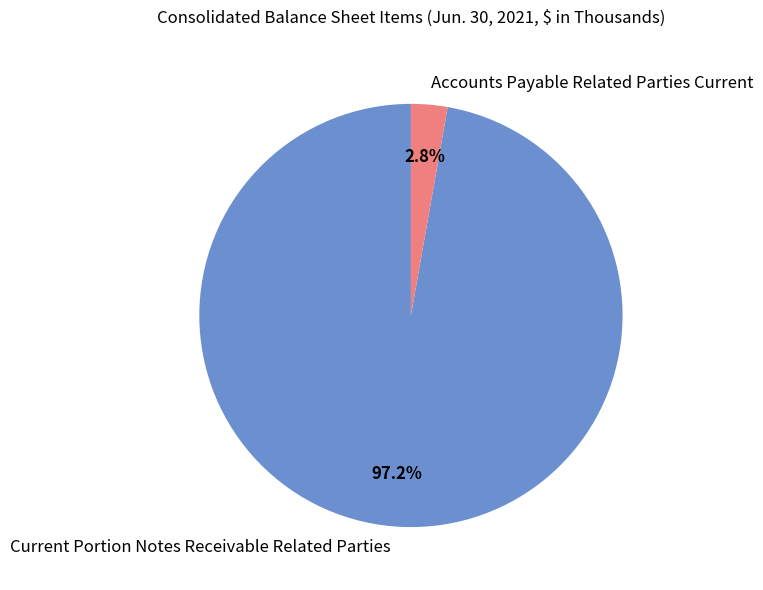

Which has a higher value, Current Portion Notes Receivable Related Parties or Accounts Payable Related Parties Current?

Current Portion Notes Receivable Related Parties